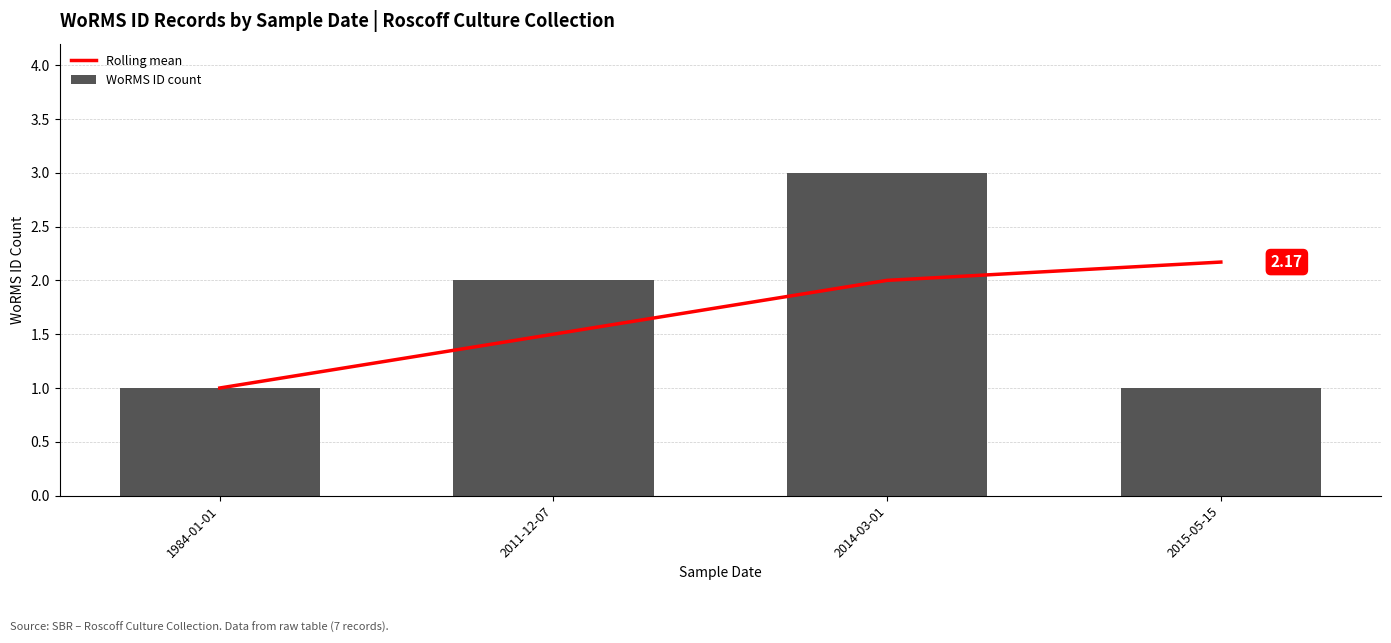

Which category has the highest value across all series?

2014-03-01